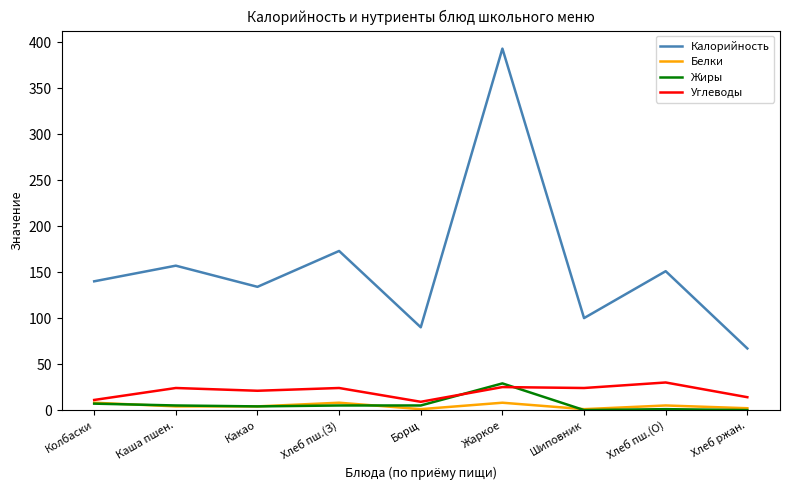

The Белки series shows 4 at Каша пшен.. True or false?

True